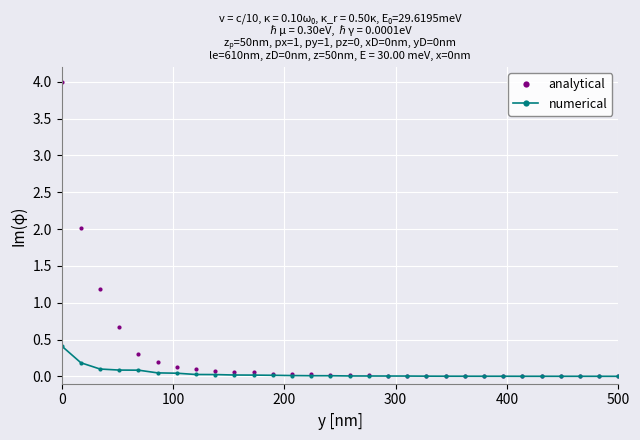

Is this an area chart (filled region under the line)?

No